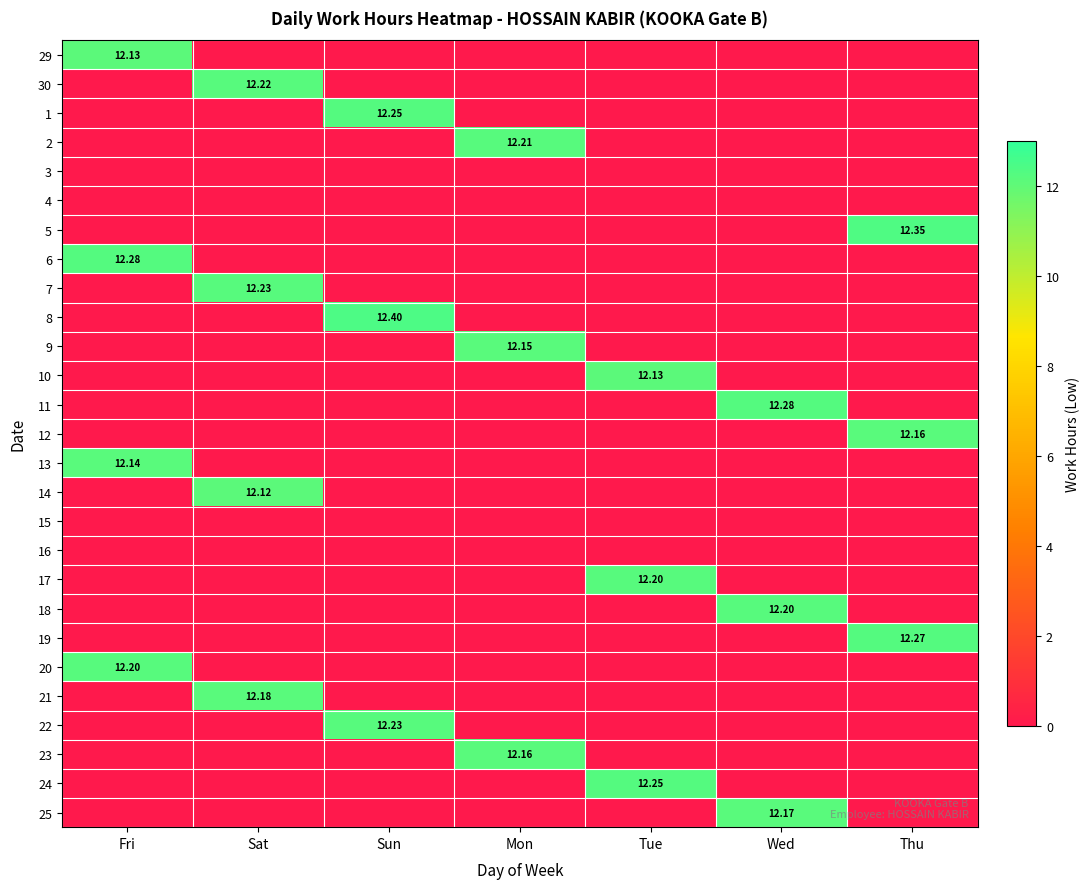

Rank the categories by 24 value from highest to lowest.

Tue, Fri, Sat, Sun, Mon, Wed, Thu